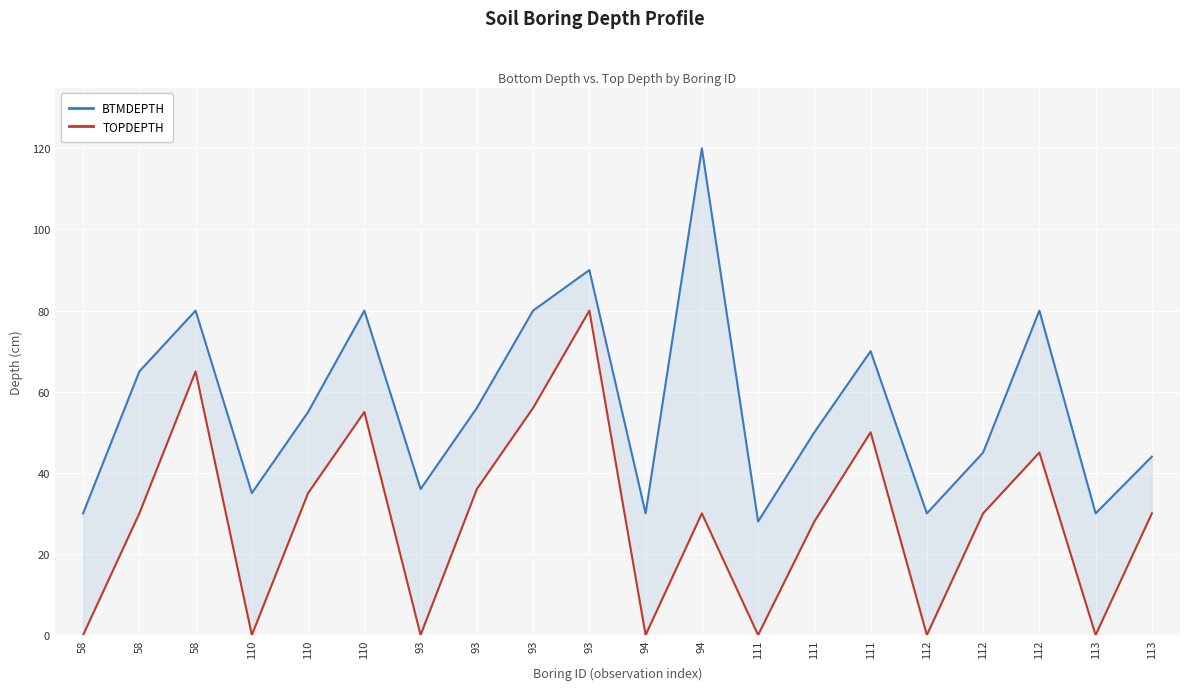

What is the label of the 15th point from the left?

111